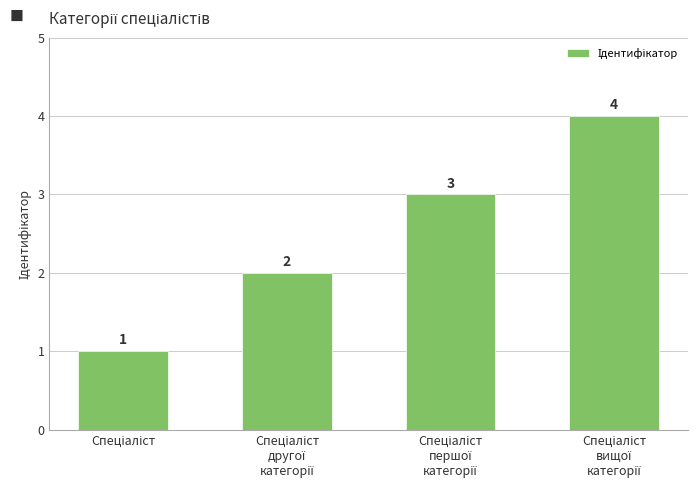

Count the values in the range 2 to 4.

3